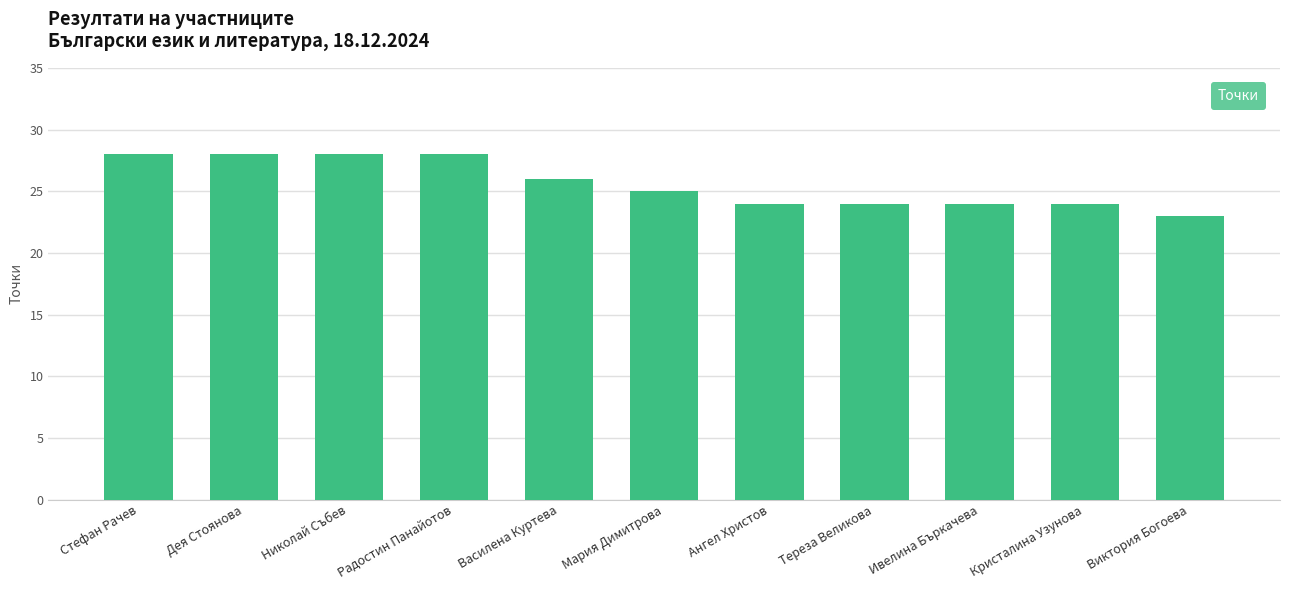

How many data points are less than 25?

5